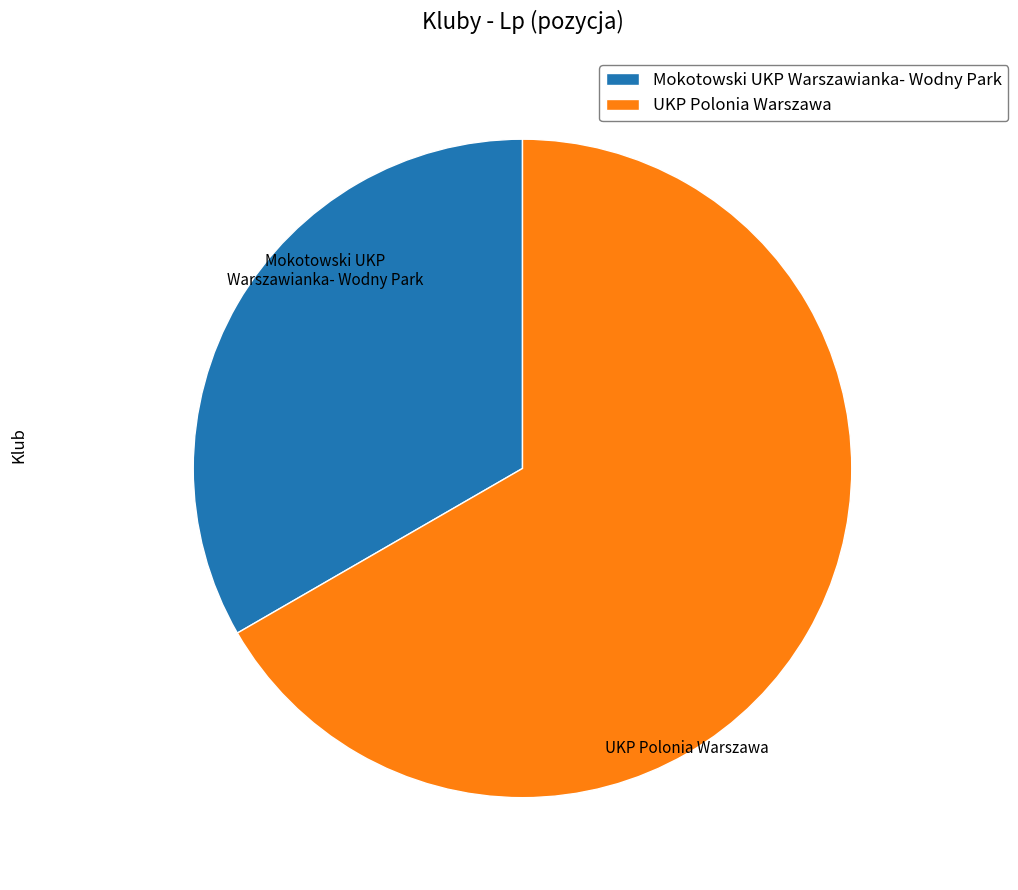

Rank the categories by value from highest to lowest.

UKP Polonia Warszawa, Mokotowski UKP Warszawianka- Wodny Park